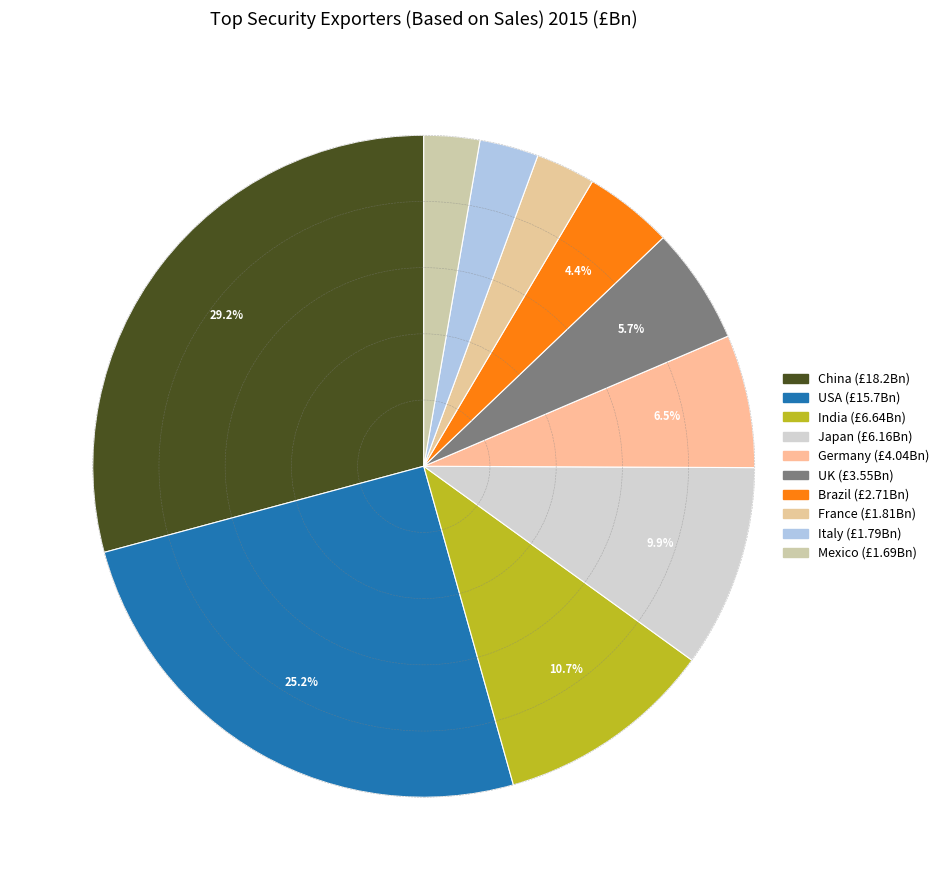

To the nearest percent, what percentage of the pie is France?

3%